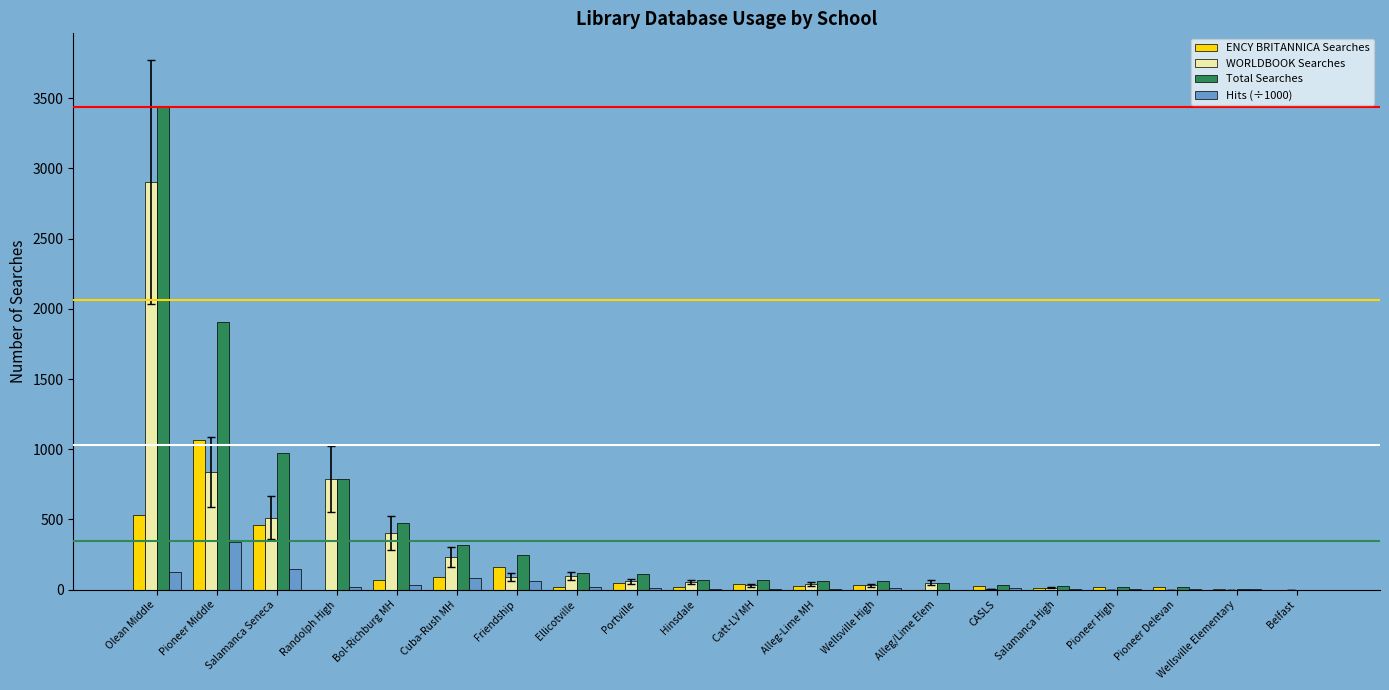

What is the greatest value displayed?

3436.0